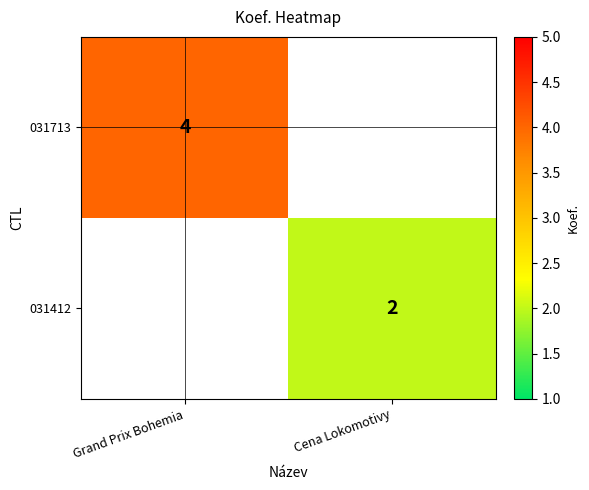

What is the greatest value displayed?

4